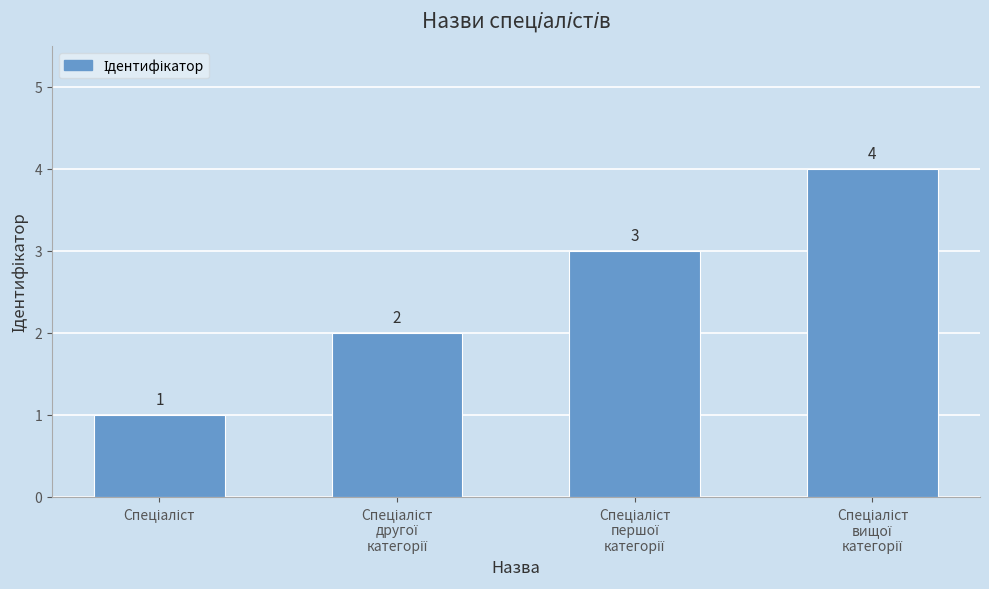

What is the difference between the second highest and second lowest values?

1